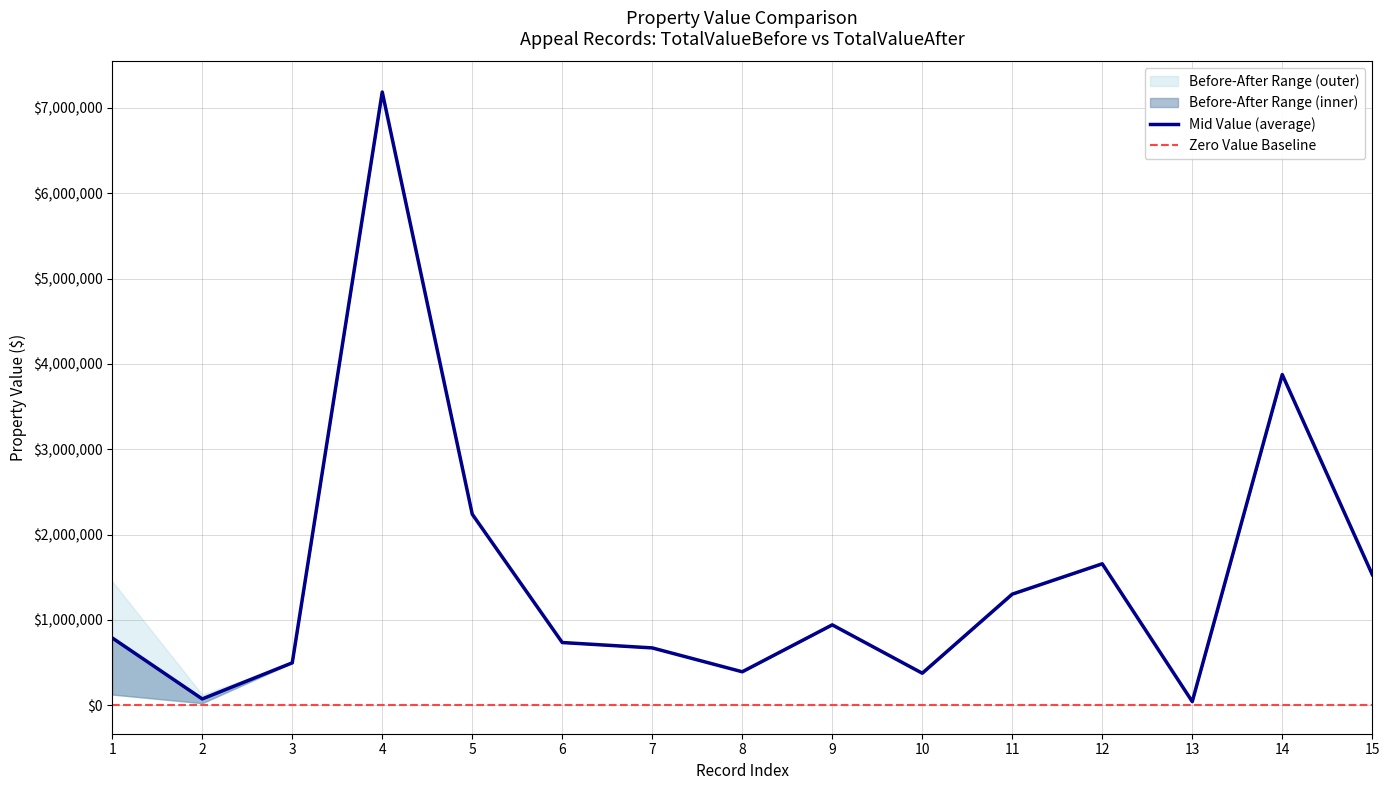

True or false: Median has more than 0 interior local peaks.

True